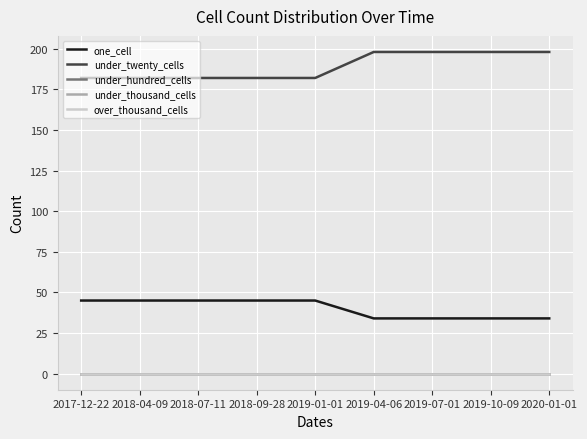

Does the chart have visible grid lines?

Yes